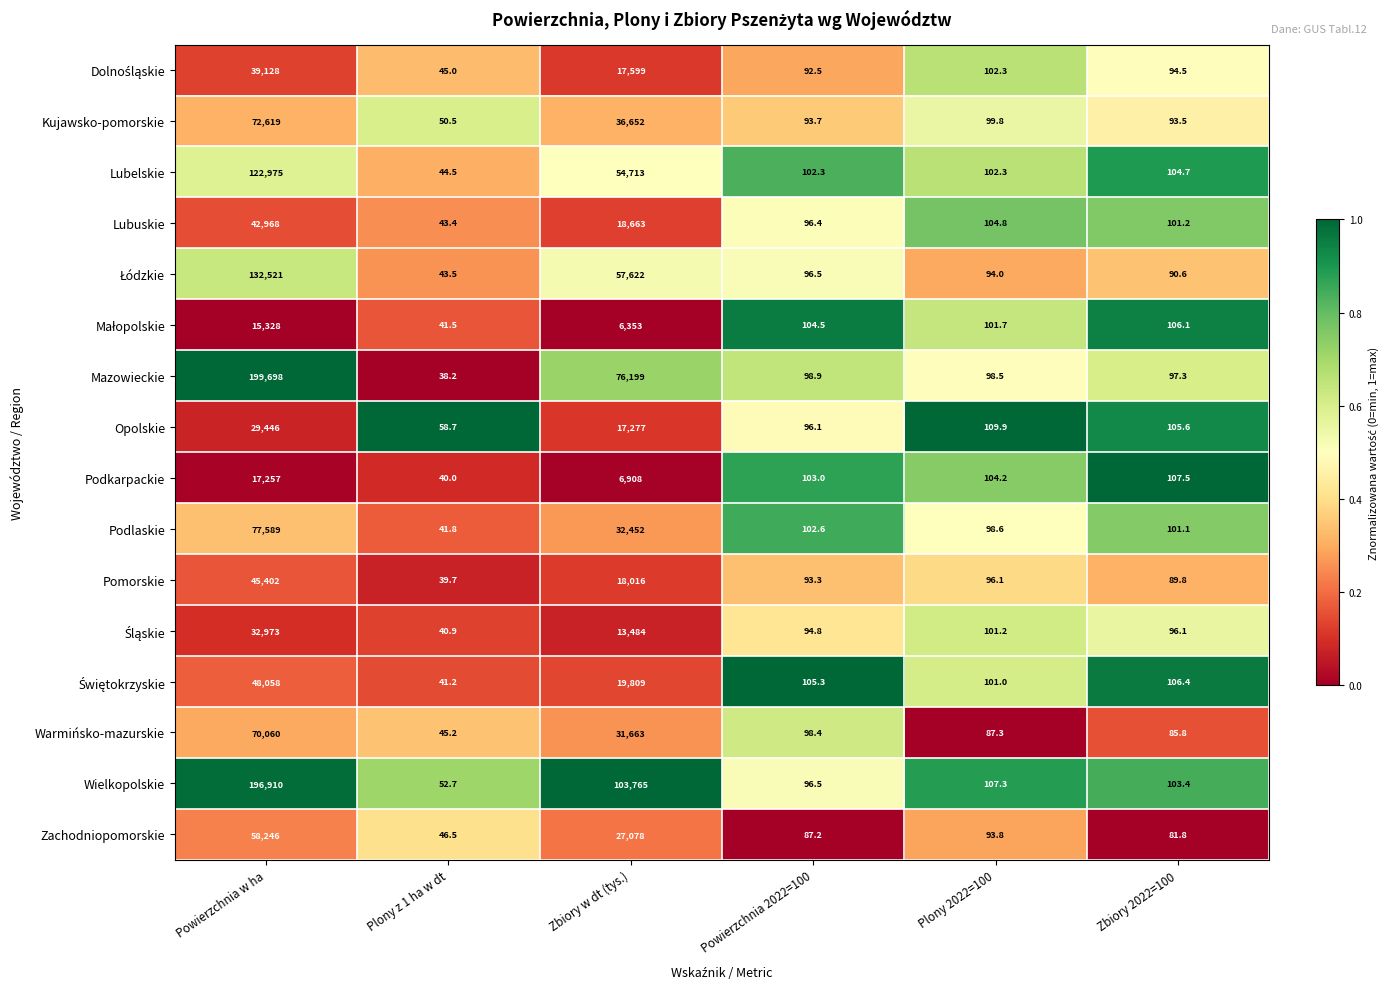

What is the difference between the highest and lowest values at Plony 2022=100?

22.6